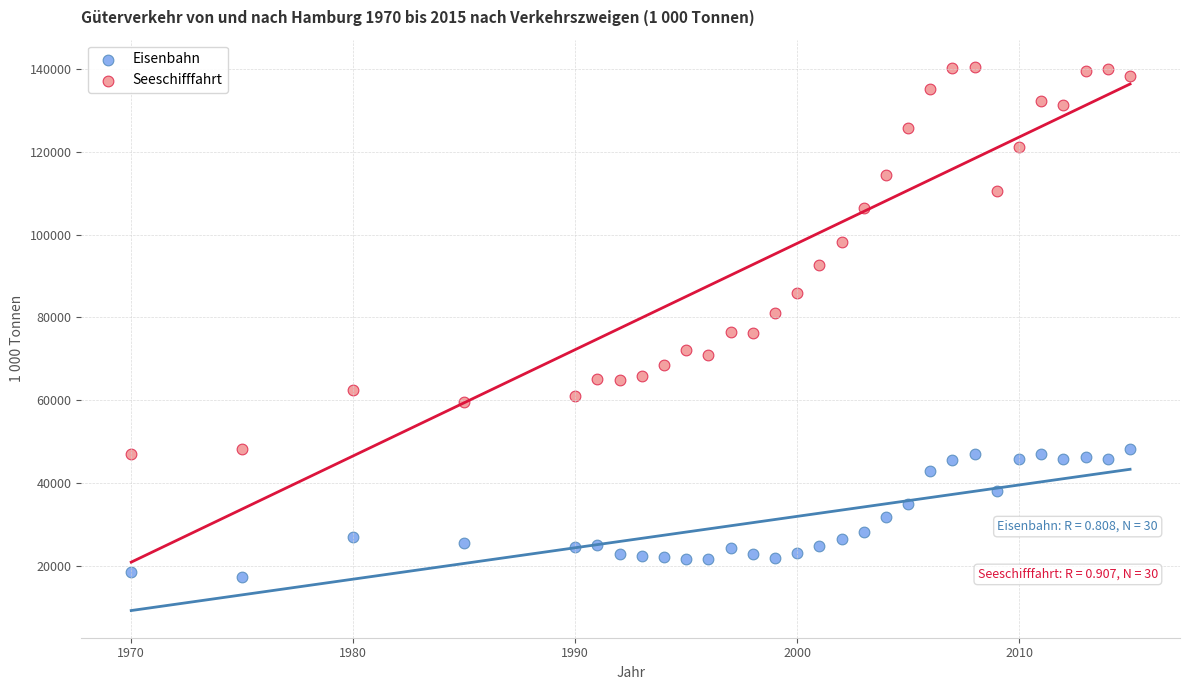

Which series has the largest Y range (max minus min)?

Seeschifffahrt